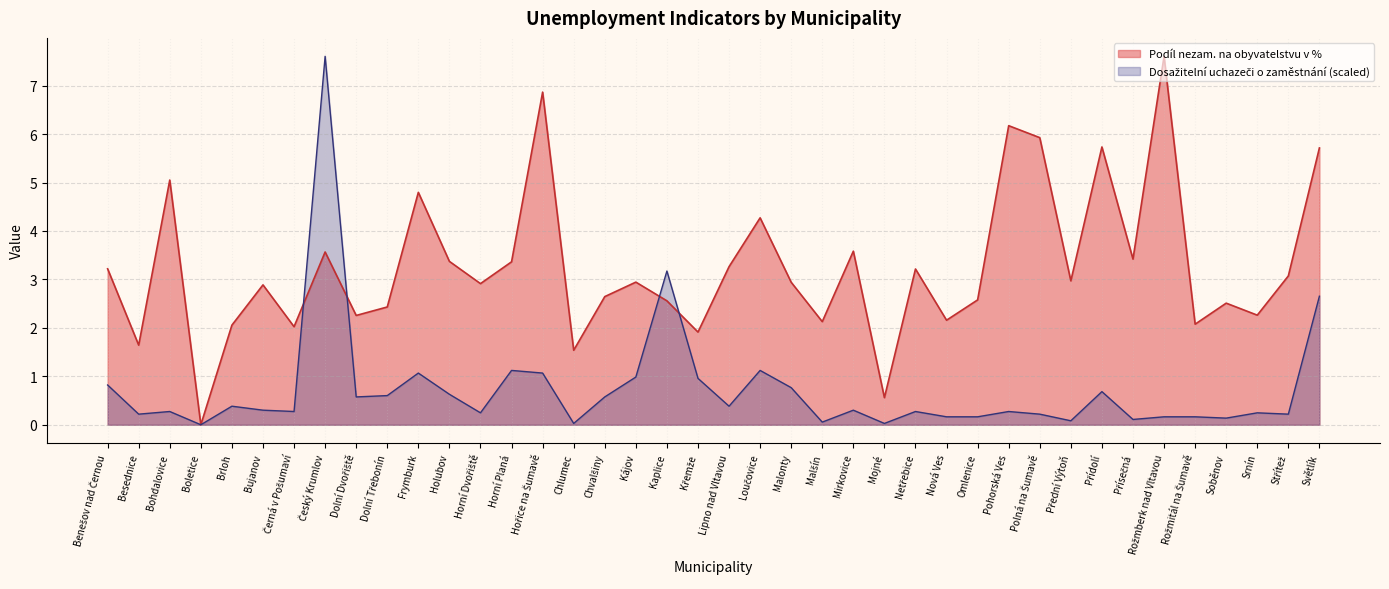

What value does the Podíl nezam. na obyvatelstvu v % series have at Bujanov?

2.9